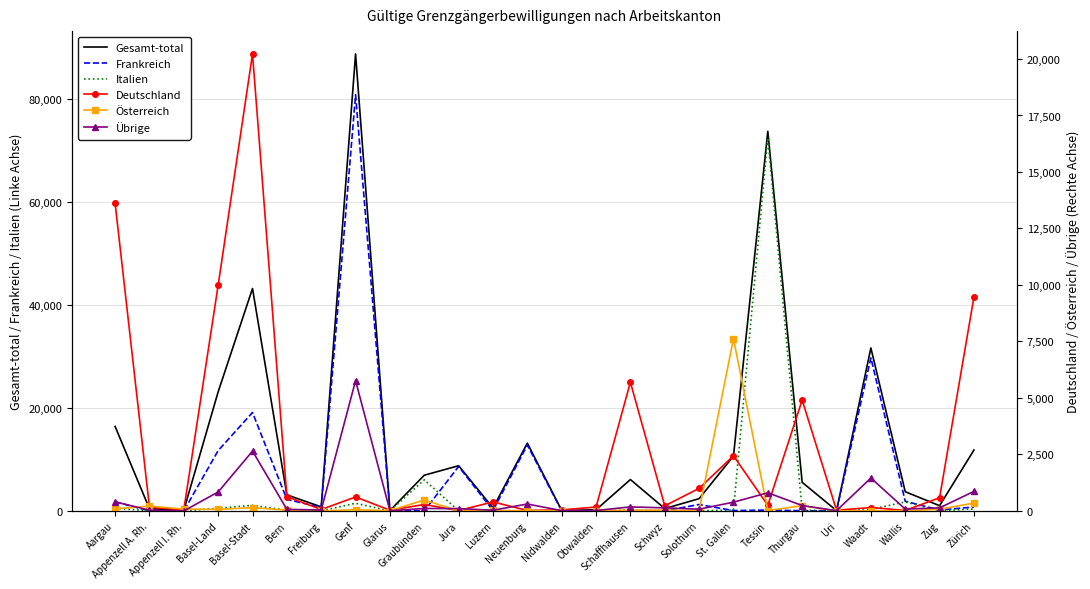

Reading left to right, transcribe all the data shown in this chart.

Gesamt-total: 16436	432	131	23157	43243	3126	795	88846	78	6943	8790	582	13182	100	226	6105	458	2388	10665	73802	5561	62	31689	3736	1020	11837
Frankreich: 1786	10	0	11734	19137	2254	667	80912	15	13	8646	82	12812	12	15	41	35	1249	66	177	43	3	29760	1881	175	768
Italien: 535	10	2	520	1094	131	20	1495	7	6053	23	40	40	11	18	157	23	52	151	72555	138	16	308	1745	52	387
Deutschland: 13622	165	46	9992	20222	632	64	618	33	286	17	399	21	48	171	5696	227	997	2441	247	4906	32	152	23	583	9466
Österreich: 92	214	82	72	142	39	3	55	14	482	0	29	2	15	3	33	36	12	7619	19	235	0	13	4	75	350
Übrige: 401	33	1	839	2648	70	41	5766	9	109	104	32	307	14	19	178	137	78	388	804	239	11	1456	83	135	866